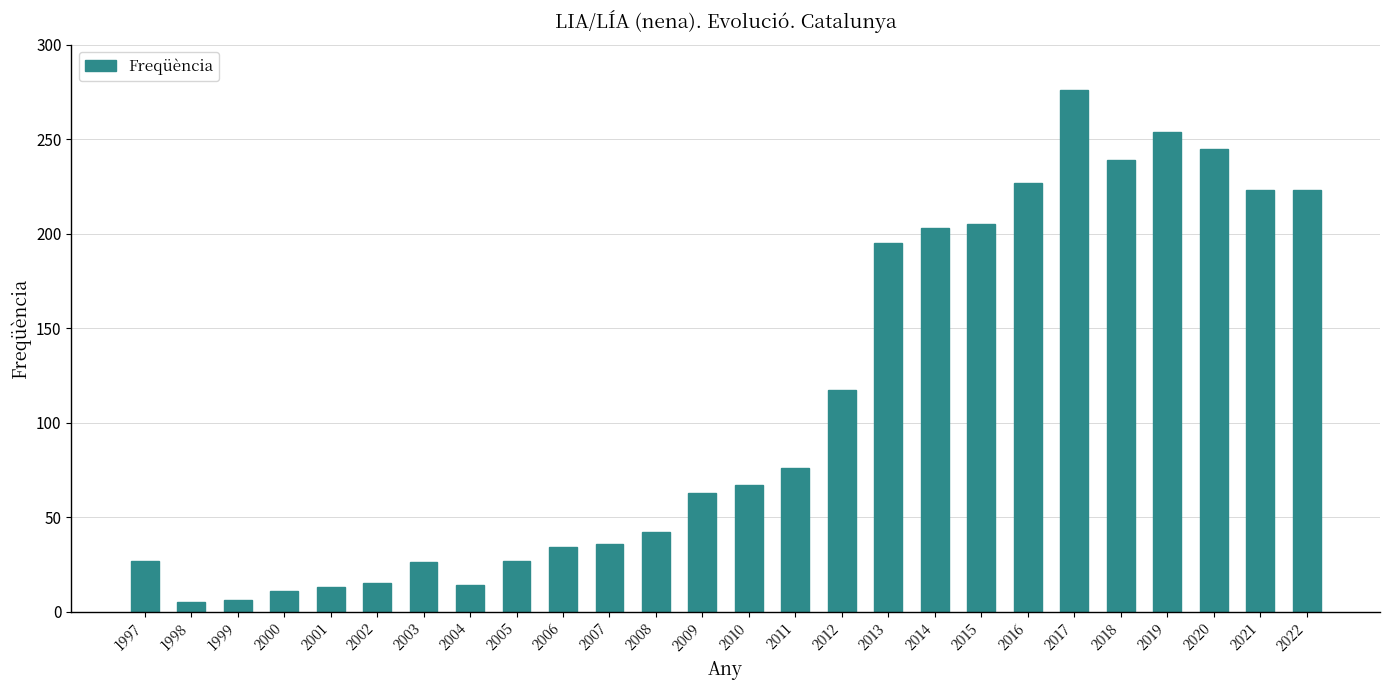

Are the bars grouped side by side (vs. stacked)?

No